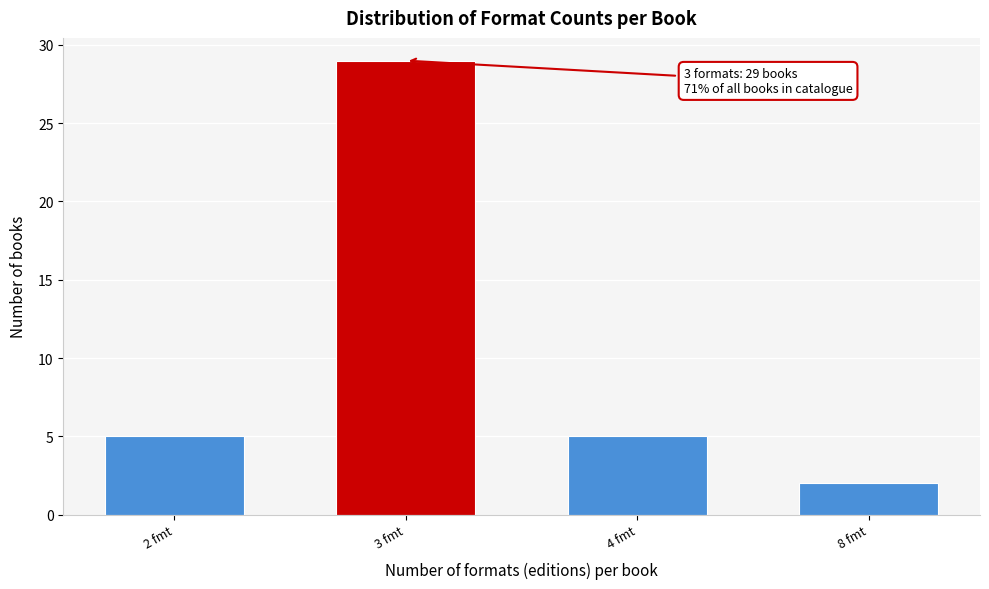

Reading left to right, extract all data points from this chart.

2 fmt=5	3 fmt=29	4 fmt=5	8 fmt=2